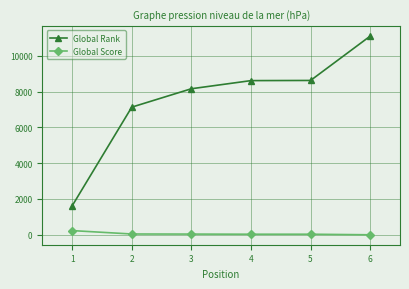

At how many categories does at least one series exceed 1685?

5